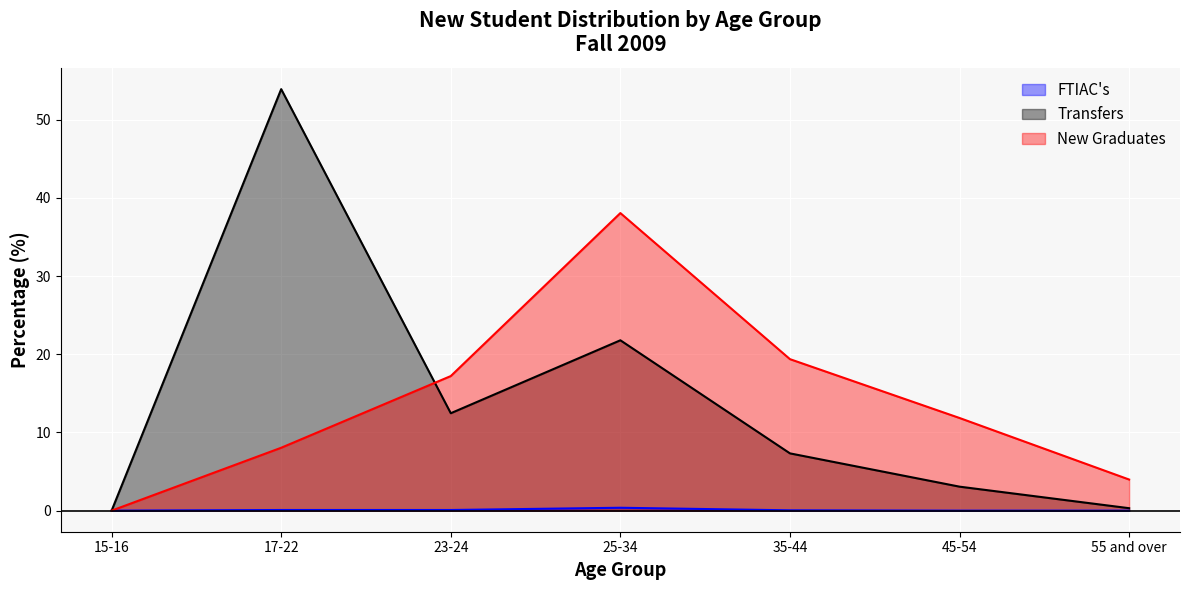

At which label is FTIAC's closest to 0?

15-16